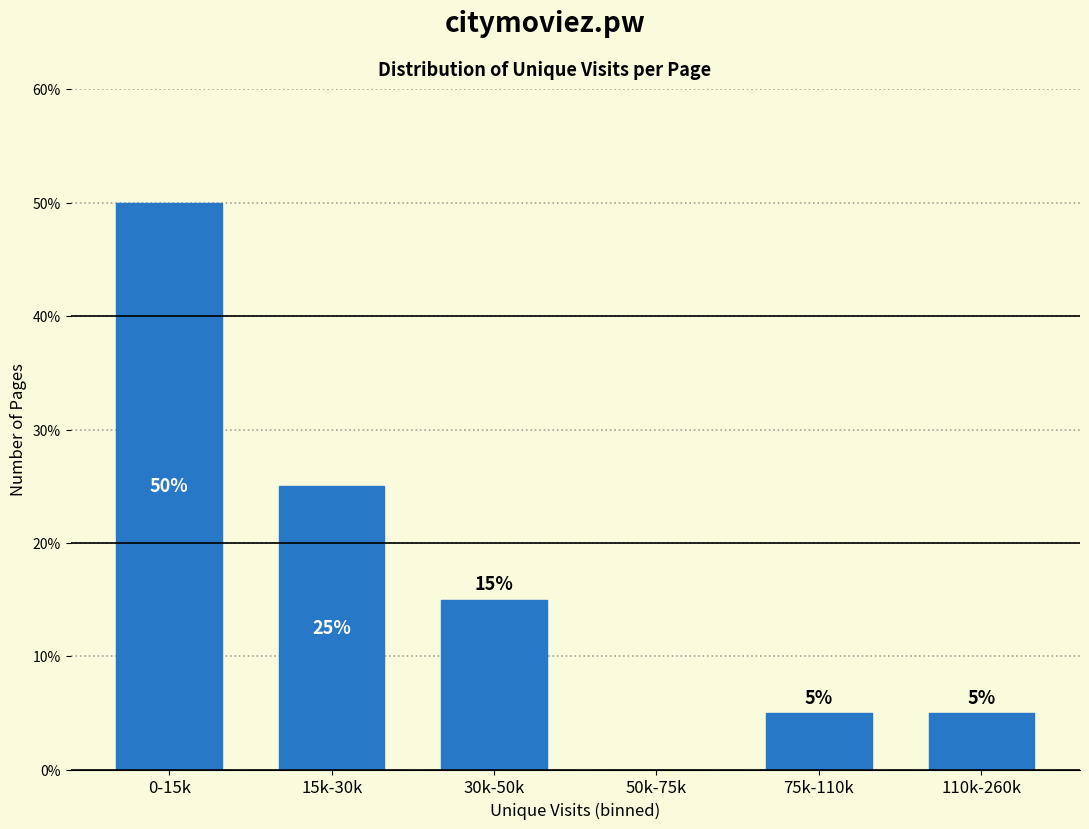

Reading right to left, transcribe all the data shown in this chart.

110k-260k=5	75k-110k=5	50k-75k=0	30k-50k=15	15k-30k=25	0-15k=50